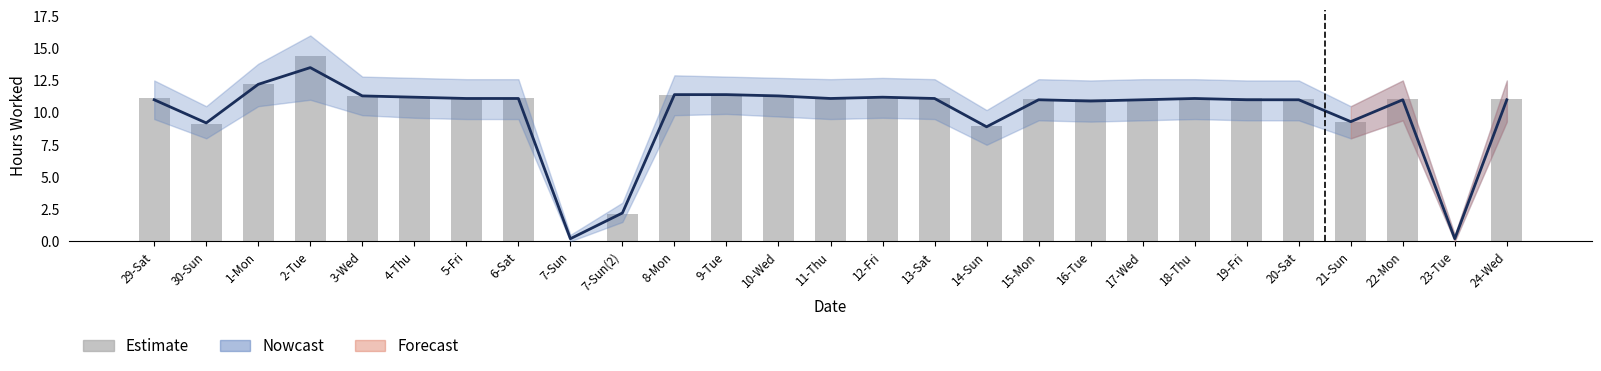

Reading right to left, transcribe all the data shown in this chart.

11.1	0.0	11.1	9.3	11.1	11.2	11.2	11.1	11.1	11.1	8.9	11.2	11.2	11.2	11.3	11.4	11.4	2.1	0.0	11.1	11.1	11.2	11.3	14.4	12.2	9.2	11.2